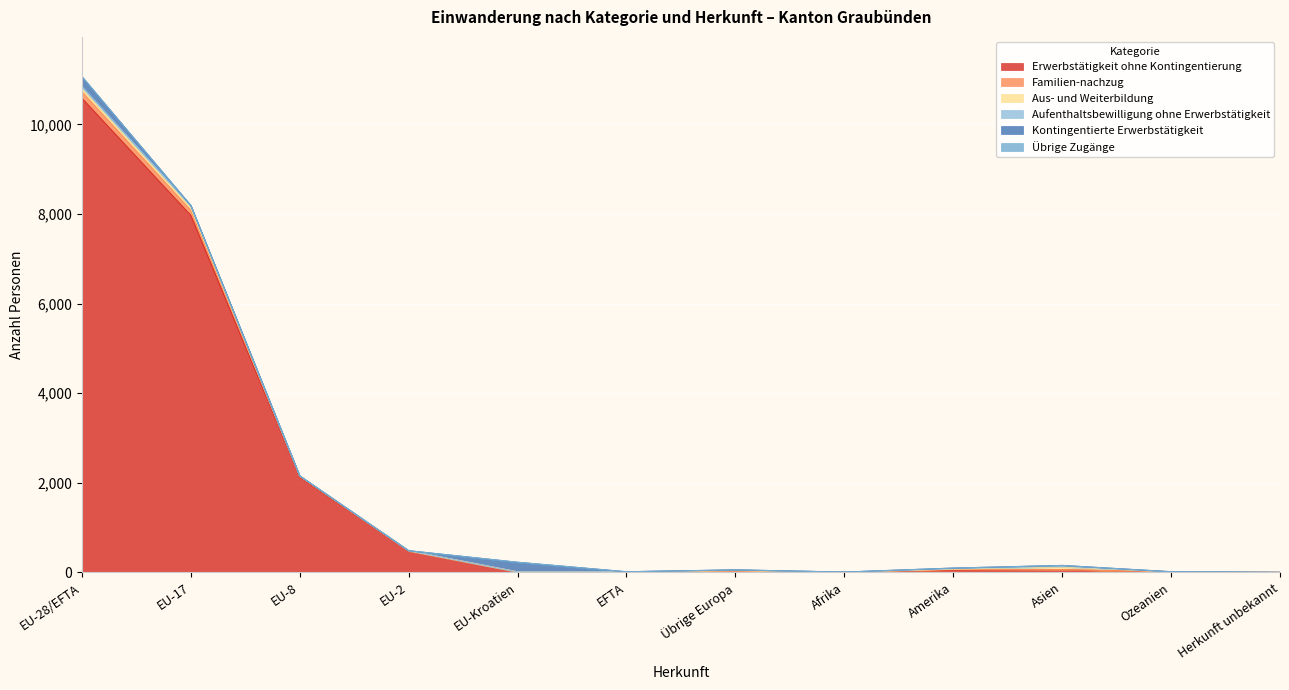

How many data points in Familien-nachzug are less than 7?

6